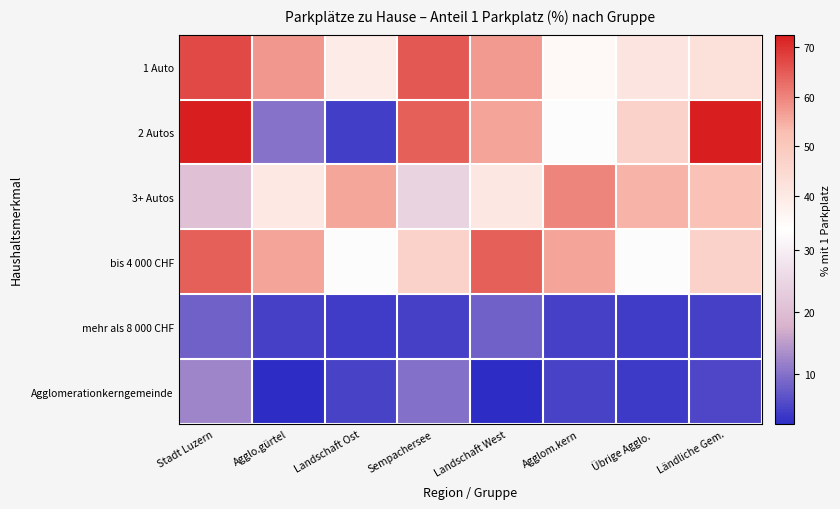

Between Landschaft Ost and Sempachersee, which series saw the biggest shift?

2 Autos